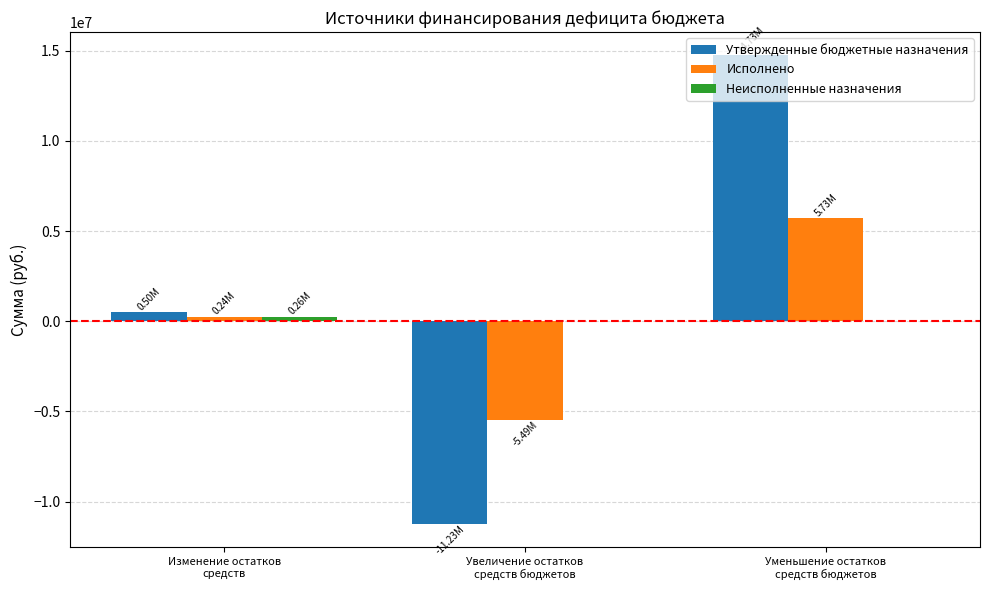

Which series has the largest total across all categories?

Утвержденные бюджетные назначения